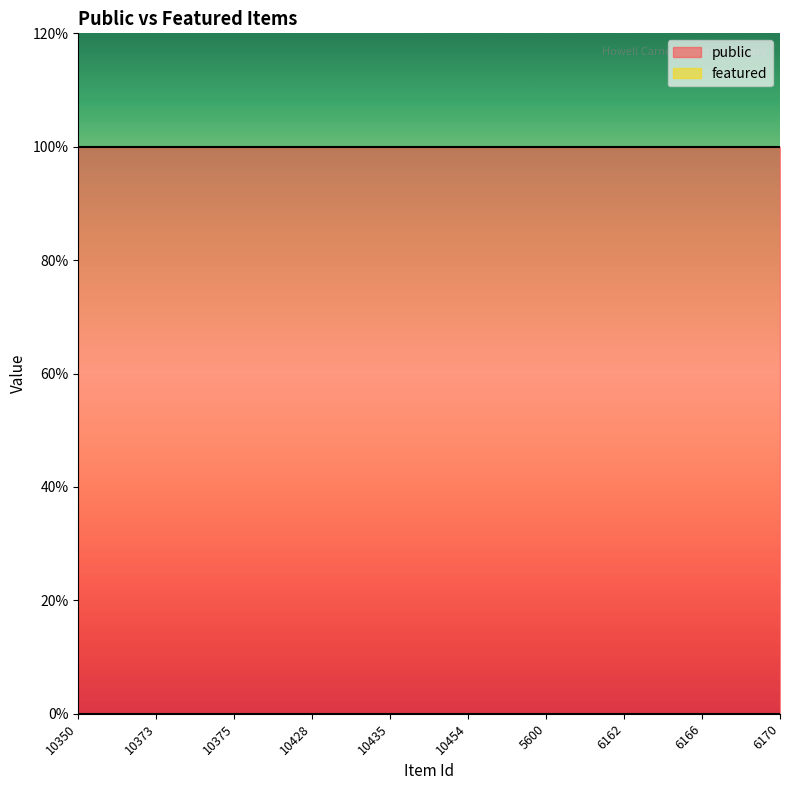

True or false: public and featured cross at least once.

False